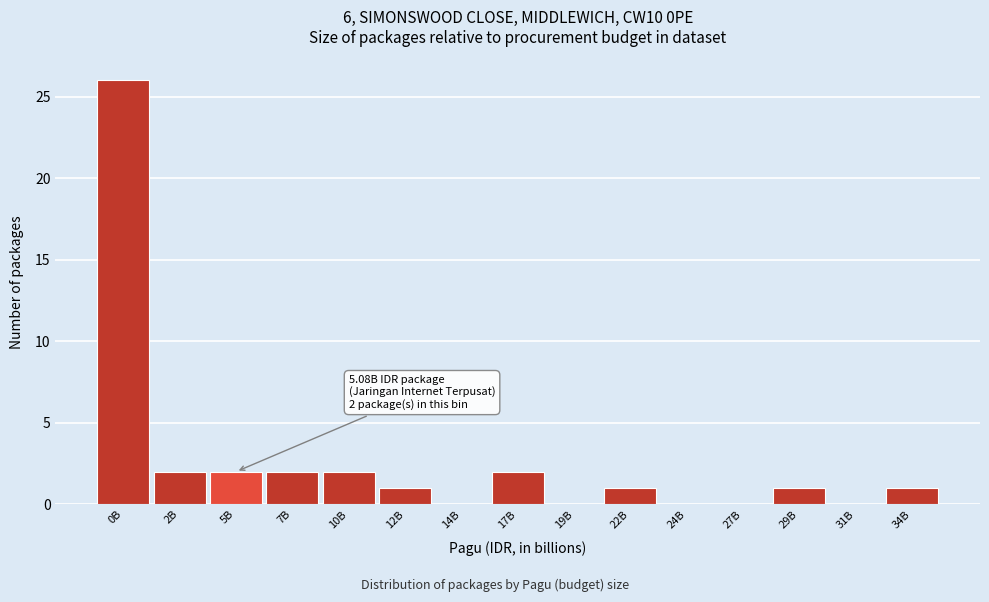

Reading right to left, transcribe all the data shown in this chart.

34B=1	31B=0	29B=1	27B=0	24B=0	22B=1	19B=0	17B=2	14B=0	12B=1	10B=2	7B=2	5B=2	2B=2	0B=26